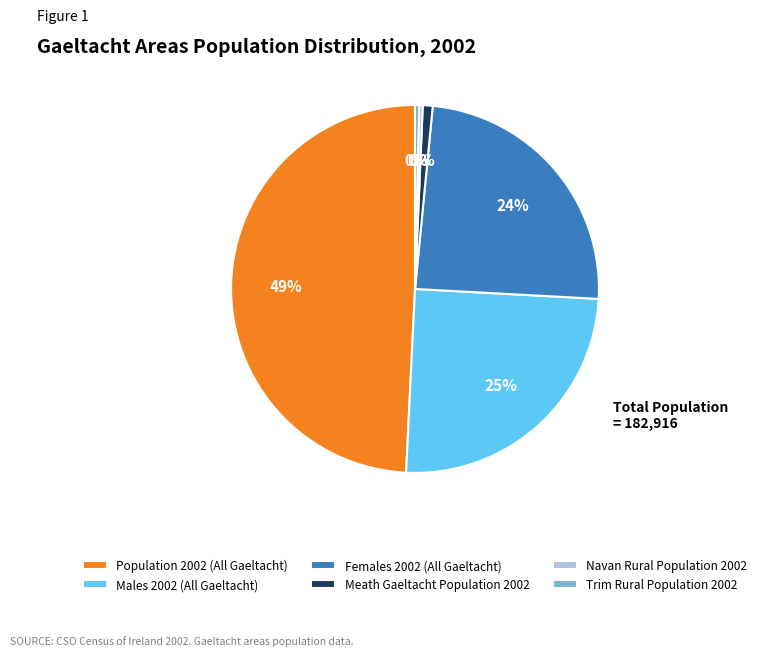

What is the largest slice in the pie chart?

Population 2002 (All Gaeltacht)